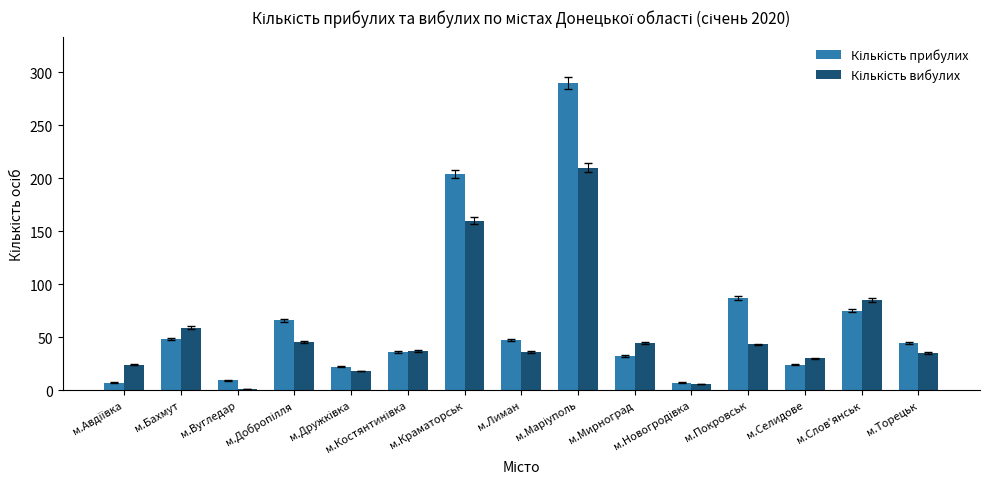

What is the maximum value shown in the chart?

290